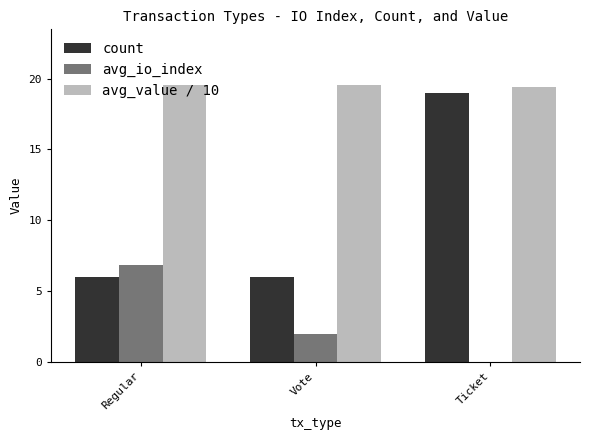

The value of avg_io_index at Regular is 6.8. True or false?

True